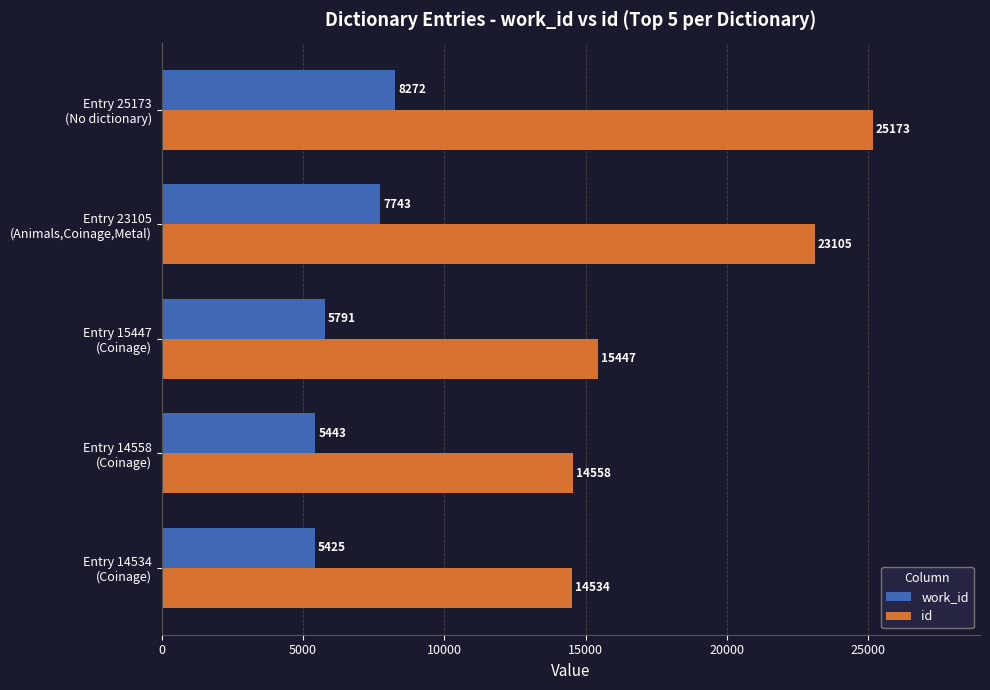

Rank the series by their average value, from lowest to highest.

work_id, id